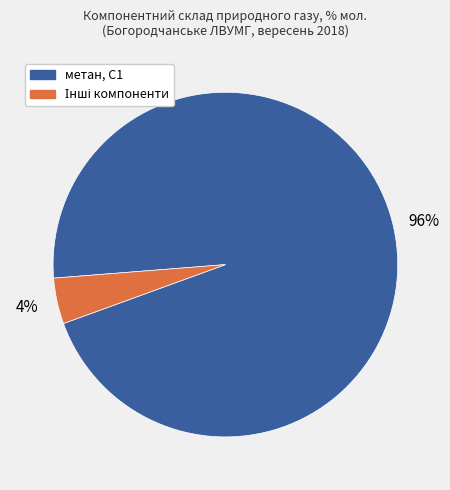

Which slice is the largest?

метан, С1